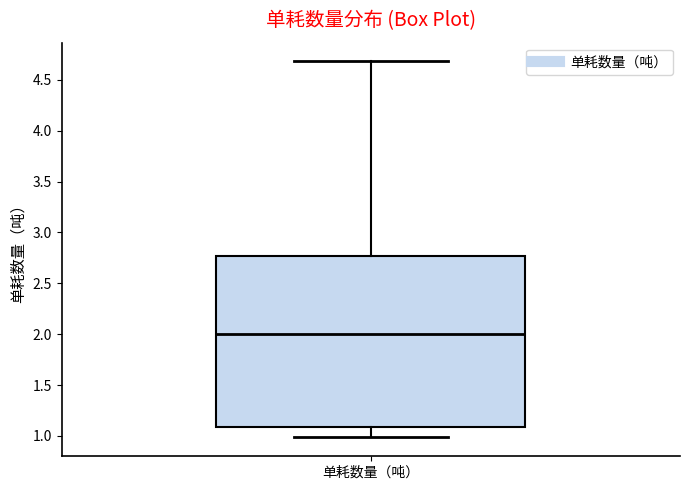

Read this box plot against the y-axis: the position of the median line, the range covered by the box, and the ends of both whiskers. The values are not printed on the chart, so give them approximately, as read against the axis.

median 2.00, box 1.10 to 2.75, whiskers 1.00 to 4.70